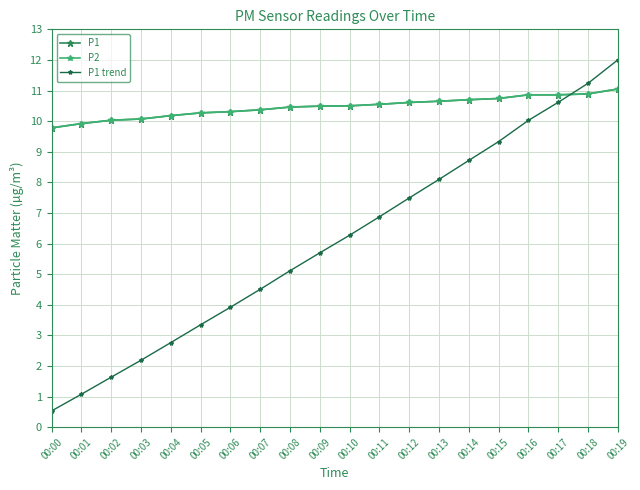

Is it true that P1 equals 9.8 at 00:00?

True